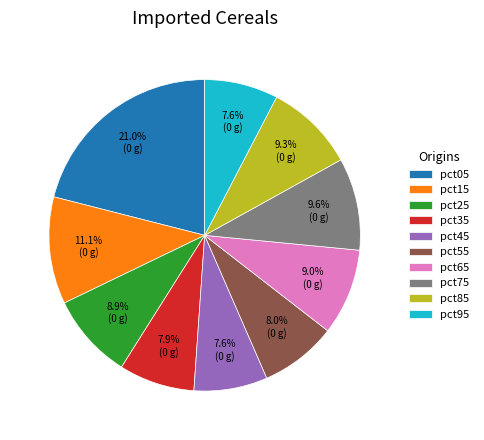

What is the ratio of the value at pct45 to the value at pct15?

0.7